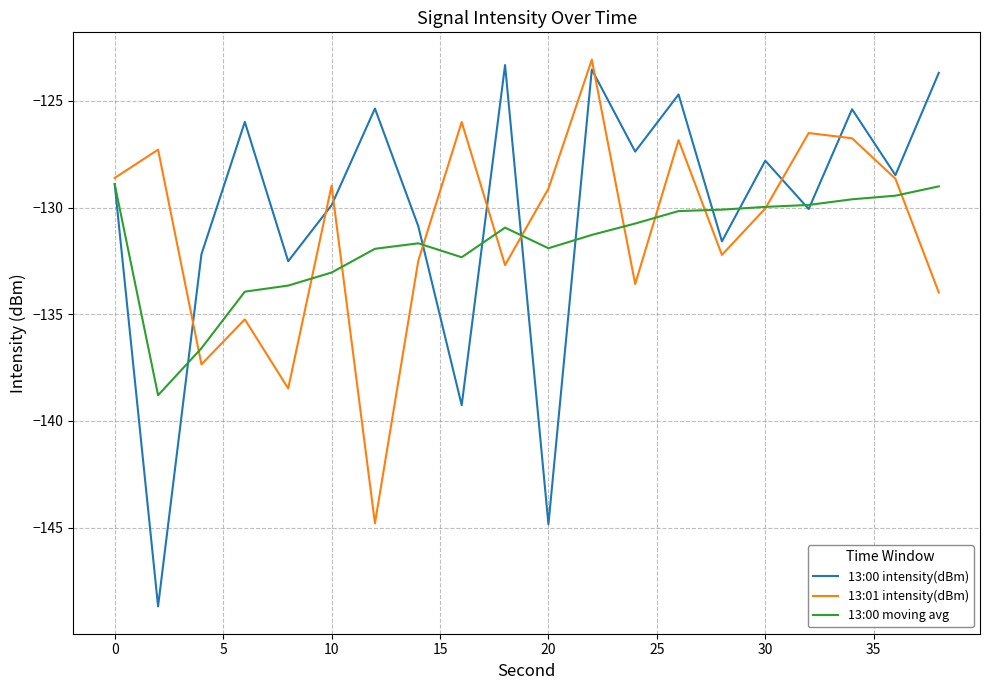

What is the minimum value shown in the chart?

-148.7